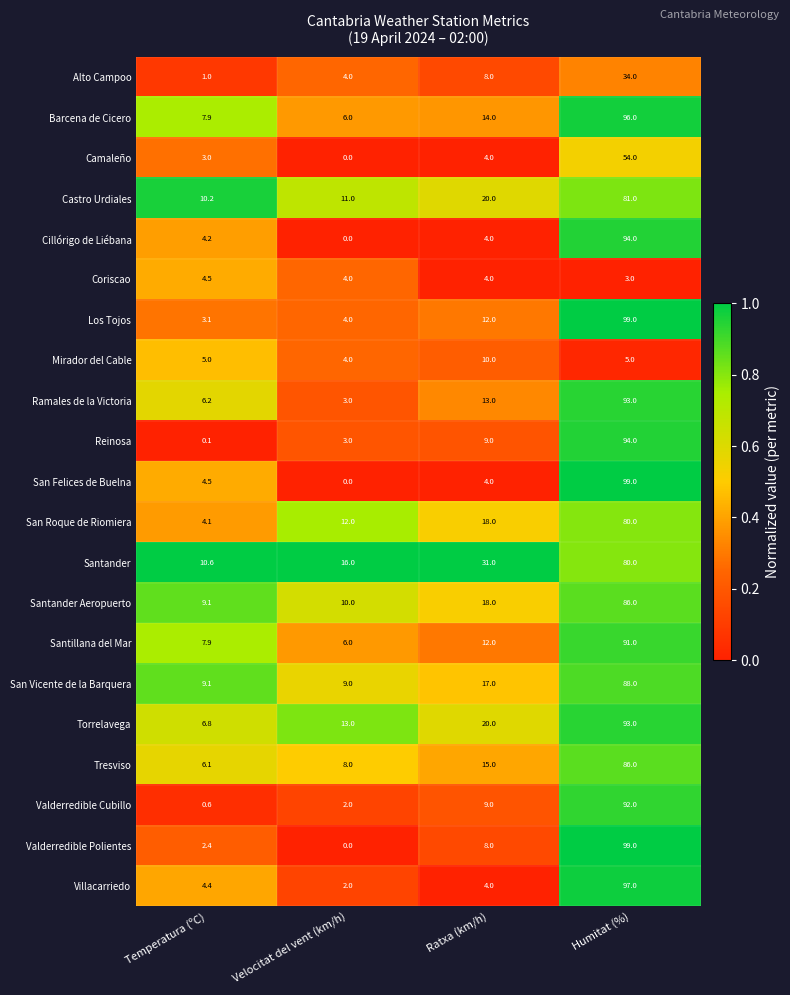

At which category is the sum across all series the highest?

Humitat (%)